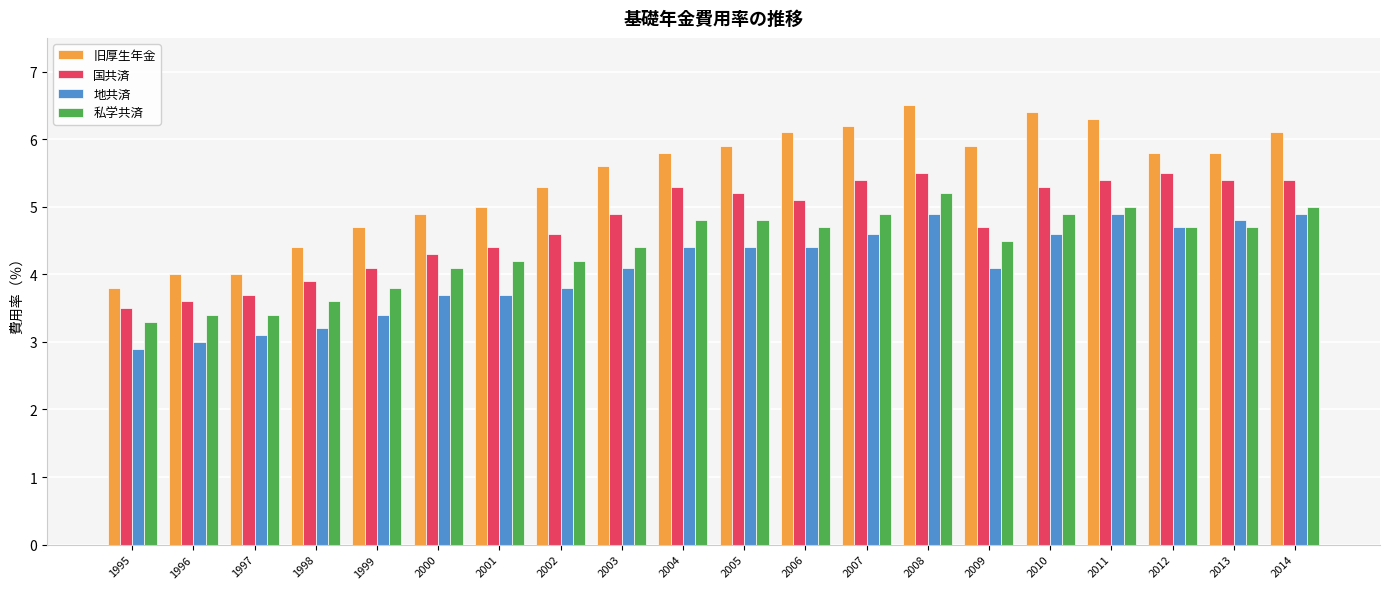

How many categories are shown in the chart?

20